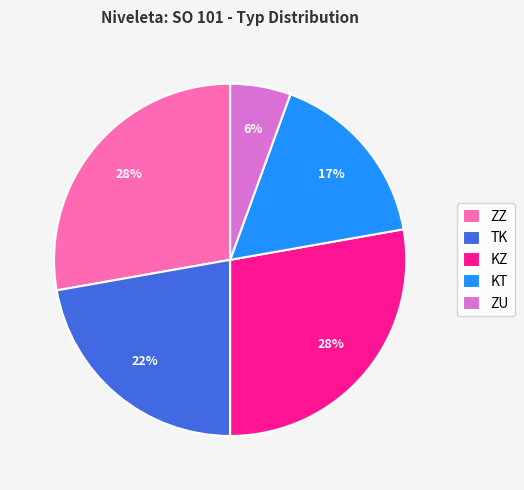

Does KZ represent more than half of the total?

No